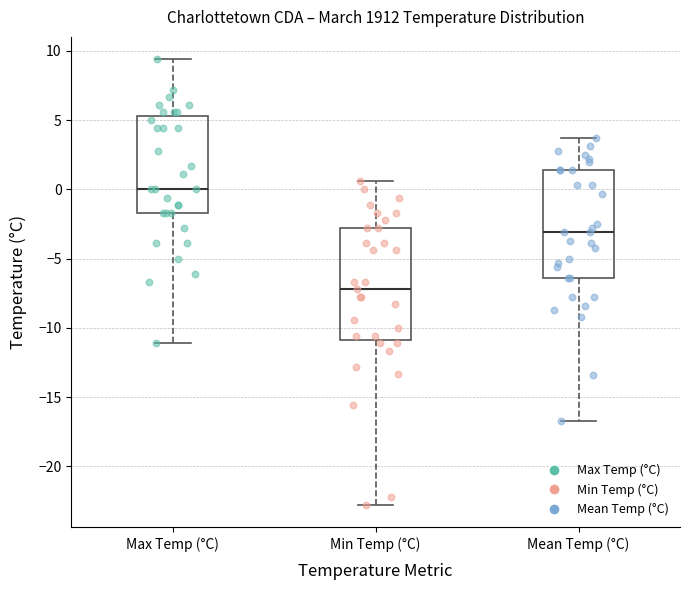

Where does the median line of the box for Min Temp (°C) sit on the y-axis? The values are not printed on the chart, so give them approximately, as read against the axis.

-7.0